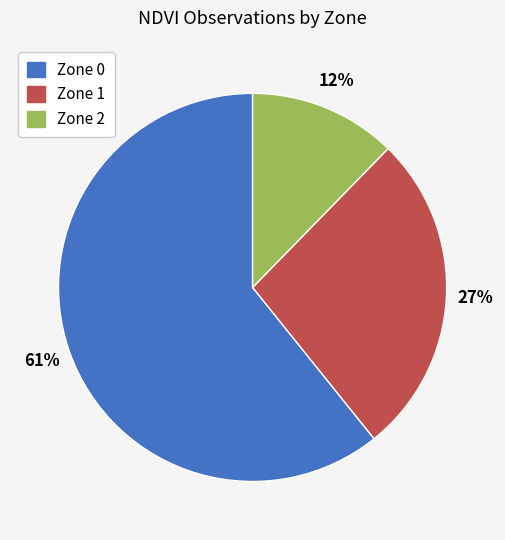

To the nearest percent, what portion does Zone 1 represent?

27%